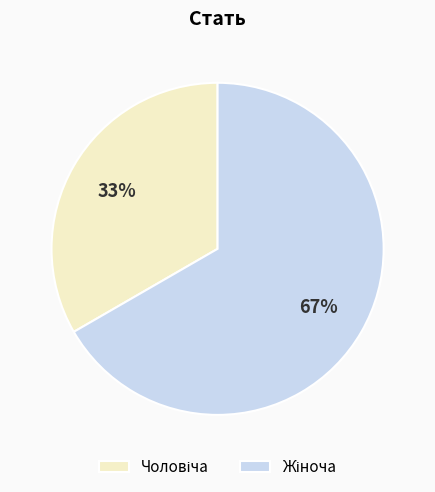

Is there any slice that represents more than half of the pie?

Yes